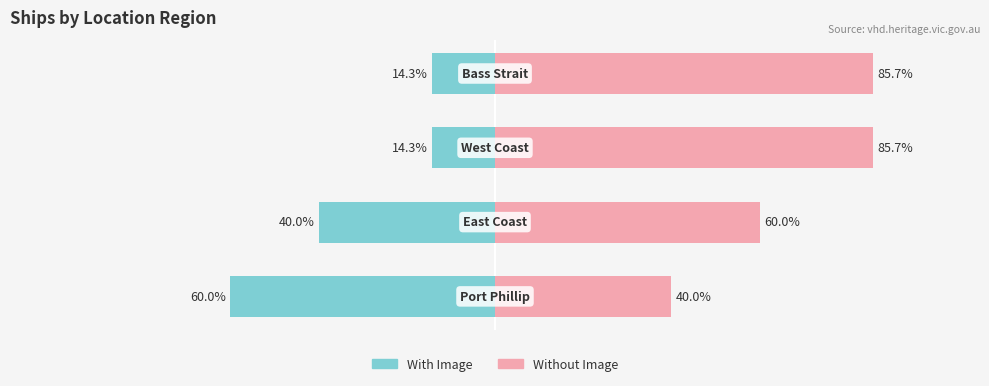

Which series changed the most between 0 and 3?

With Image